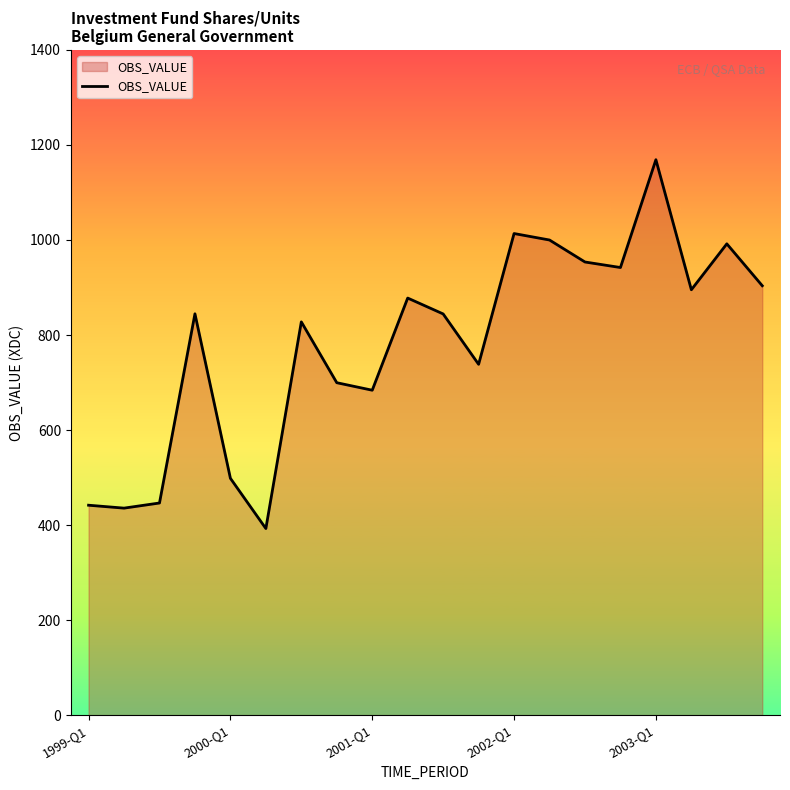

What is the greatest value displayed?

1169.0